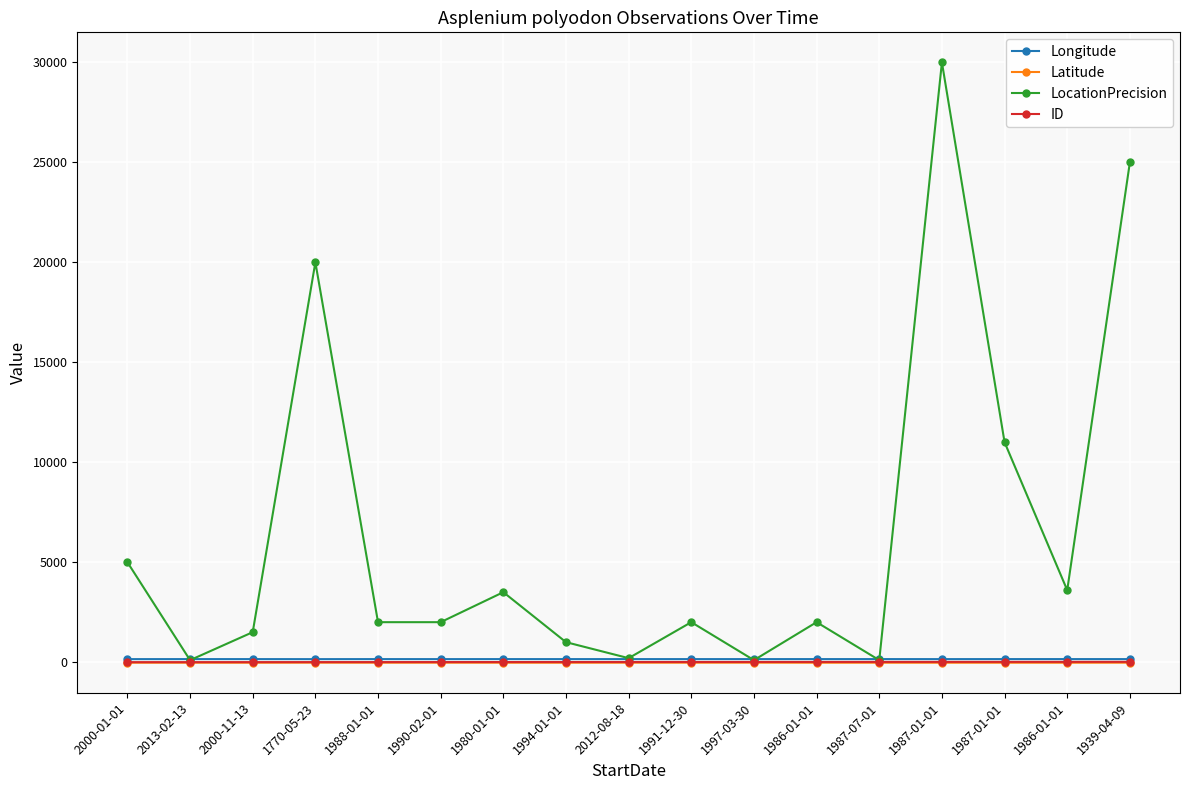

How many data points in Longitude are above 152?

15